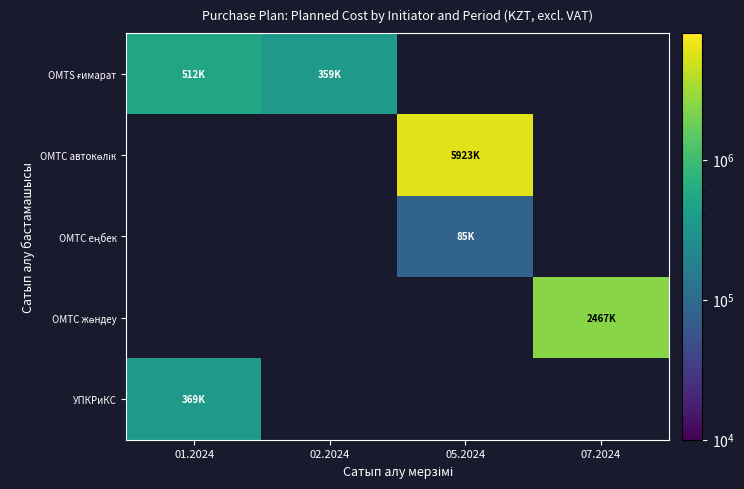

The ОМТС автокөлік series shows 1963050.9 at 05.2024. True or false?

False